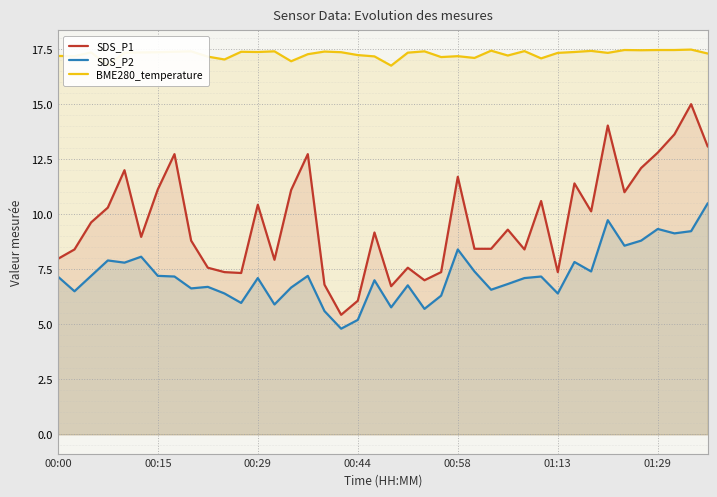

Which series has the largest range (max minus min)?

SDS_P1